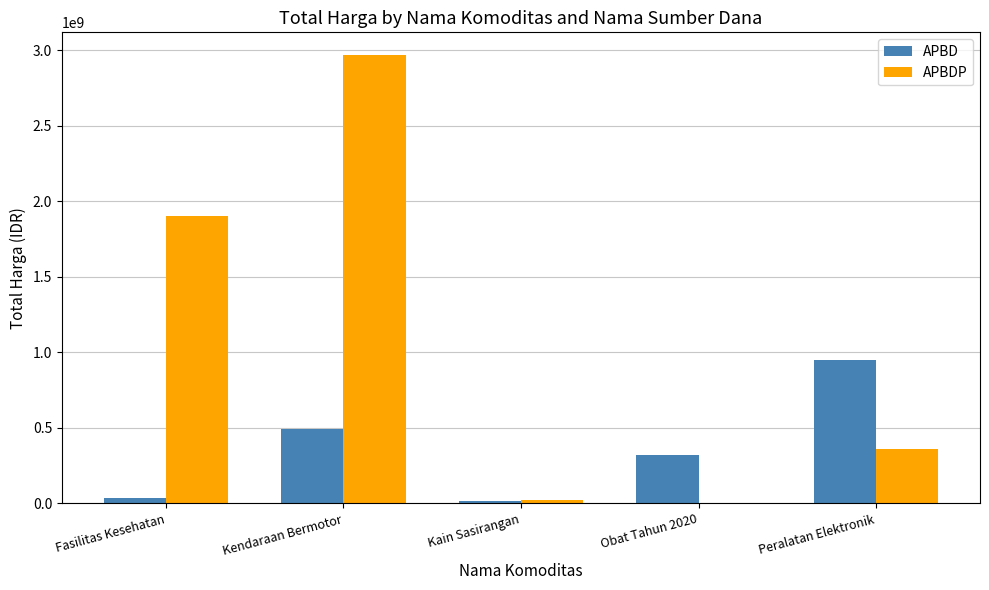

What value does the APBDP series have at Kain Sasirangan?

19175000